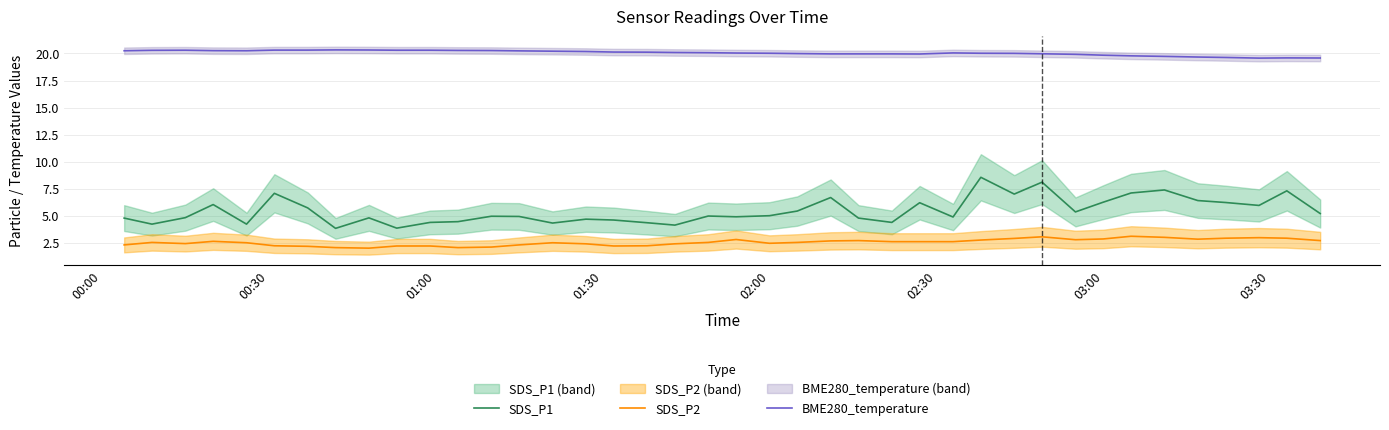

Which series has the largest range (max minus min)?

SDS_P1